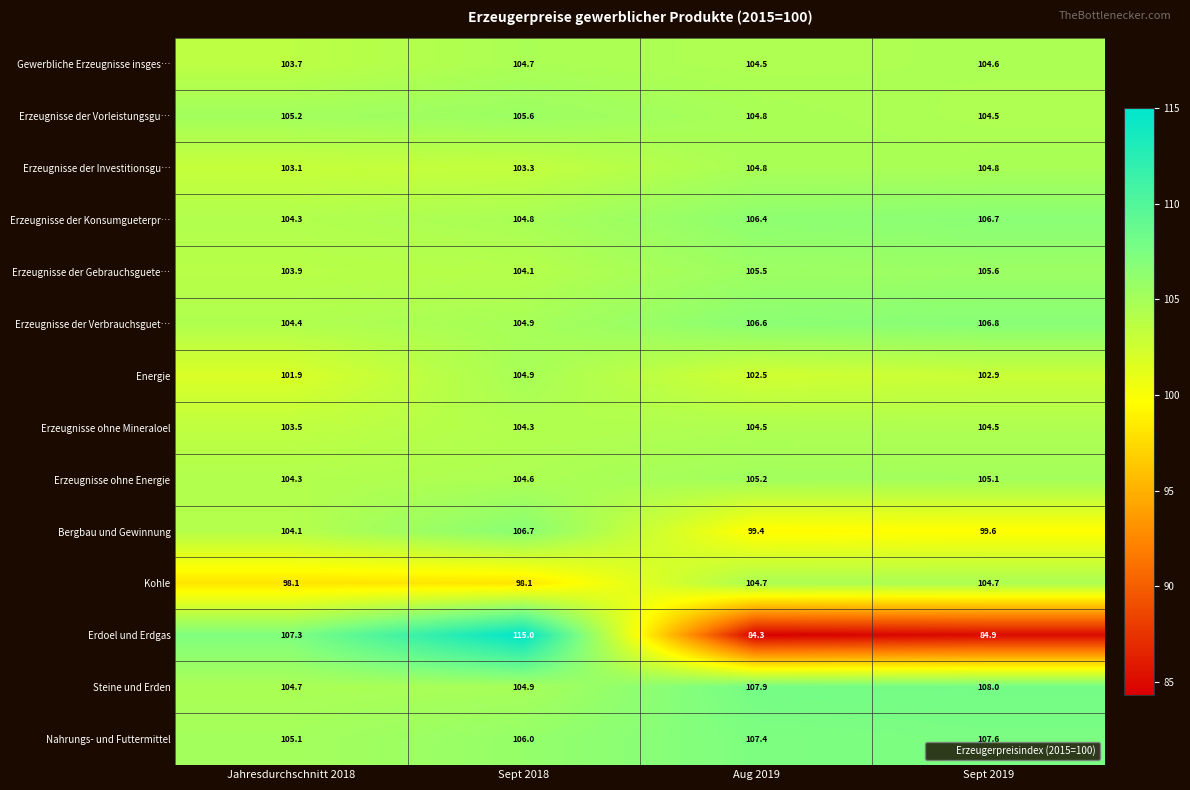

Which series changed the most between Sept 2018 and Aug 2019?

Erdoel und Erdgas